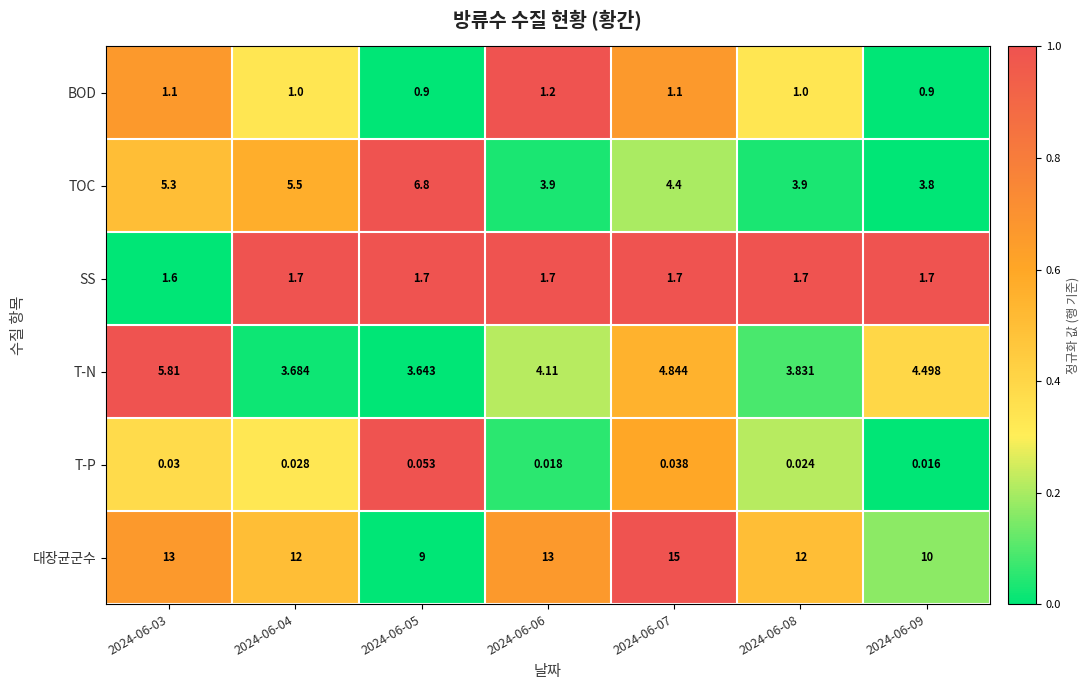

Between 2024-06-03 and 2024-06-08, which series saw the biggest shift?

T-N